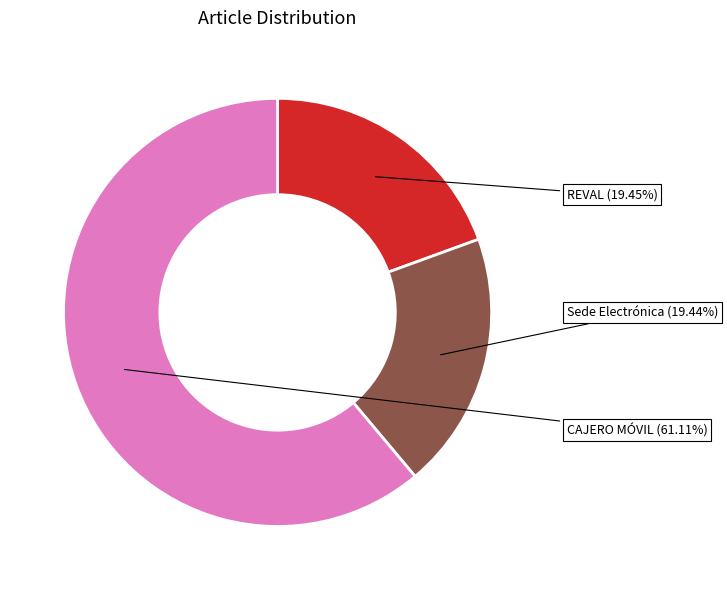

What is the ratio of the value at Sede Electrónica to the value at REVAL?

1.0